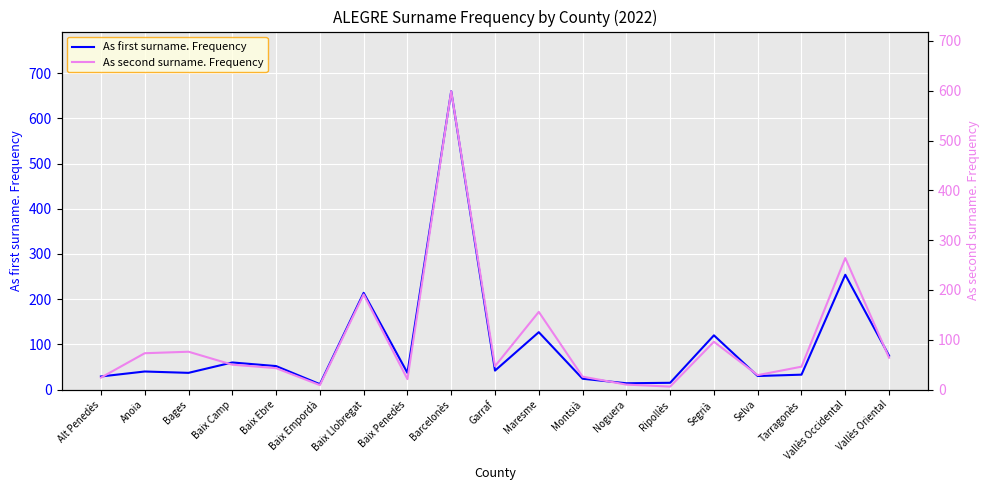

Rank the series by their maximum value, from lowest to highest.

As second surname. Frequency, As first surname. Frequency